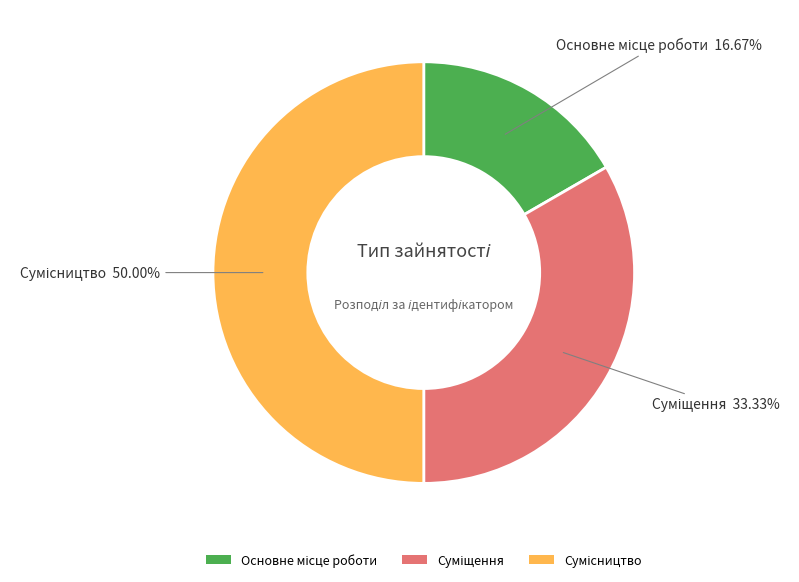

To the nearest percent, what portion does Суміщення represent?

33%